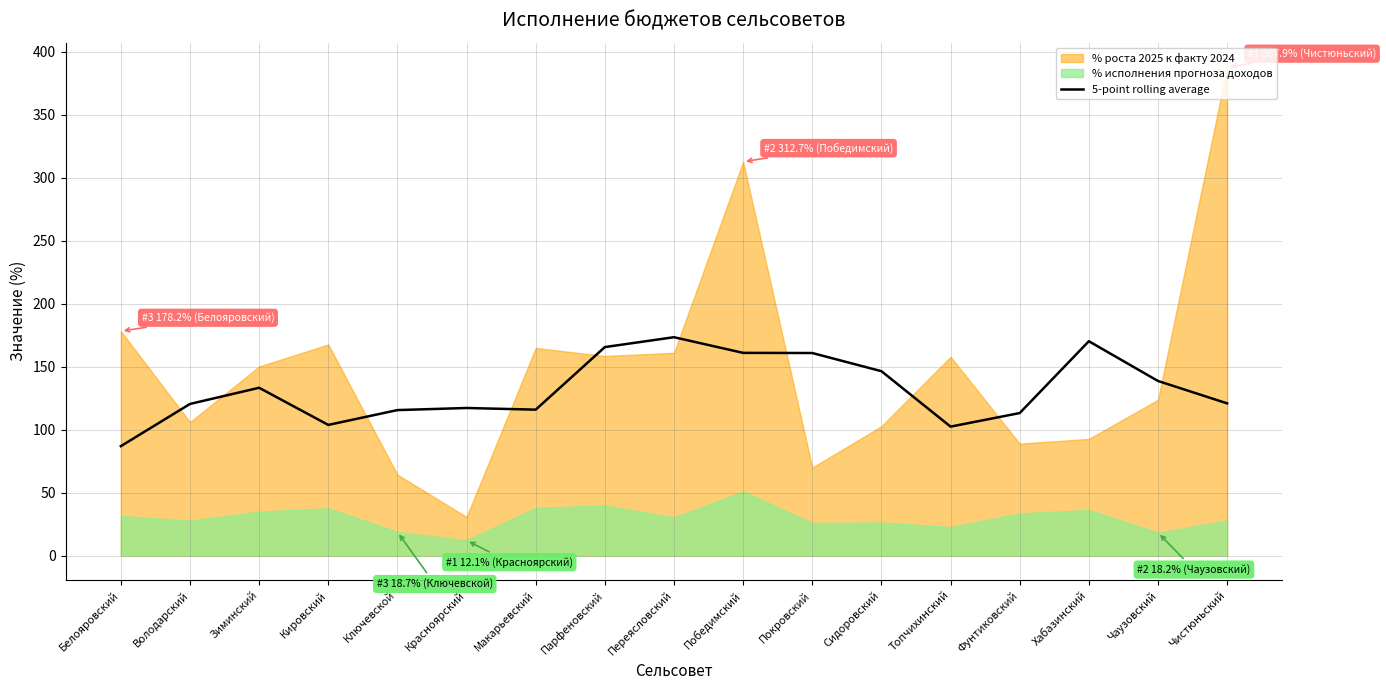

Is it true that 5-point rolling average equals 44.5 at Ключевской?

False